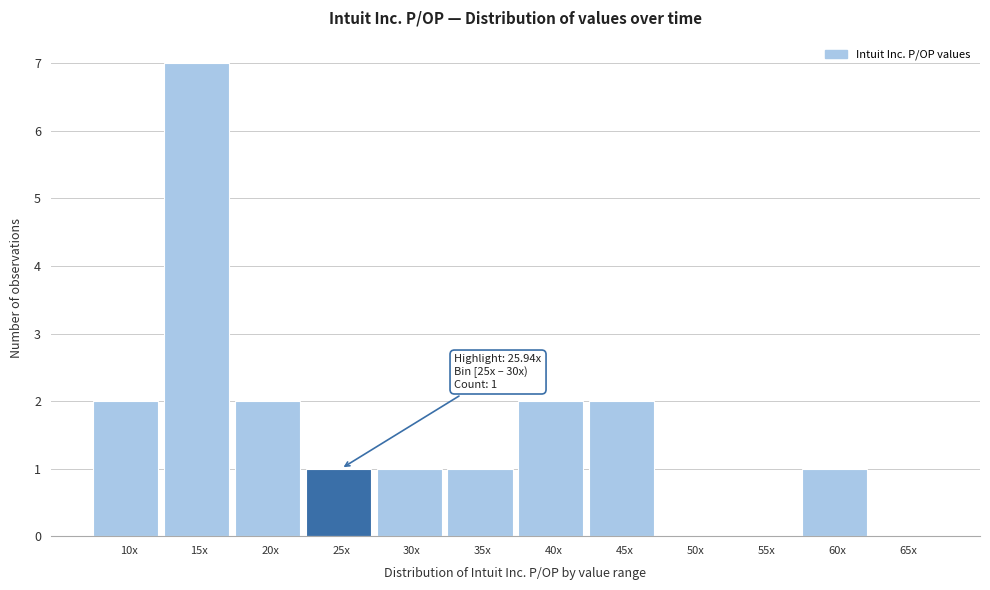

Reading left to right, list all the values displayed in this chart.

10x=2	15x=7	20x=2	25x=1	30x=1	35x=1	40x=2	45x=2	50x=0	55x=0	60x=1	65x=0